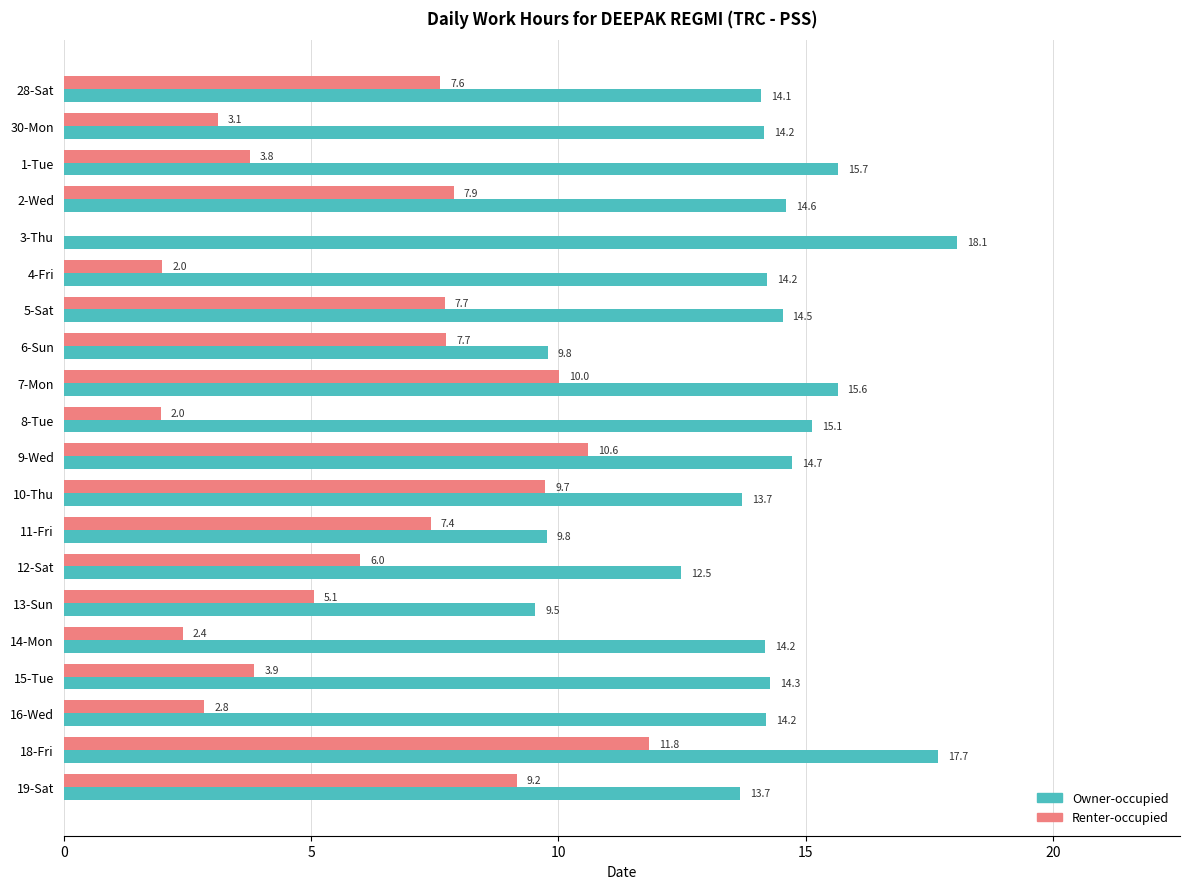

Which category has the highest value across all series?

3-Thu